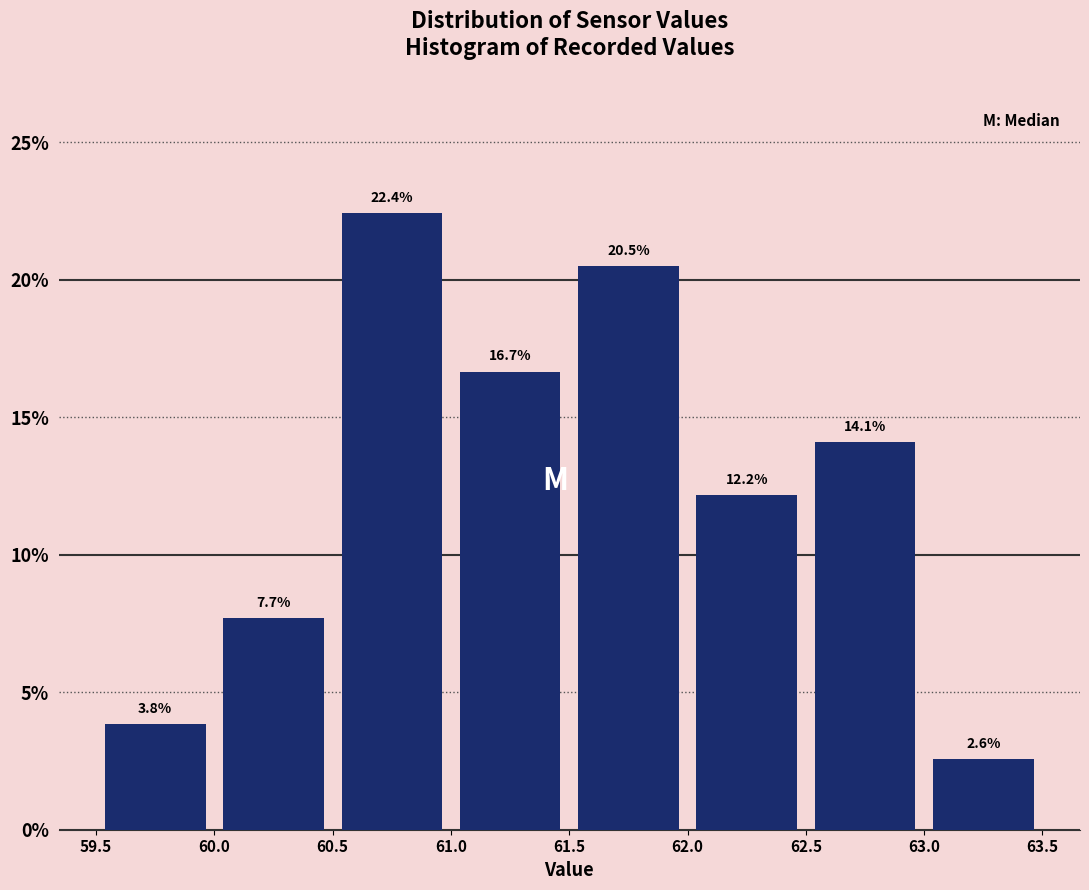

Reading left to right, list every bar in this chart as the range it spans on the x-axis followed by its height.

59.5 to 60.0: 3.8
60.0 to 60.5: 7.7
60.5 to 61.0: 22.4
61.0 to 61.5: 16.7
61.5 to 62.0: 20.5
62.0 to 62.5: 12.2
62.5 to 63.0: 14.1
63.0 to 63.5: 2.6